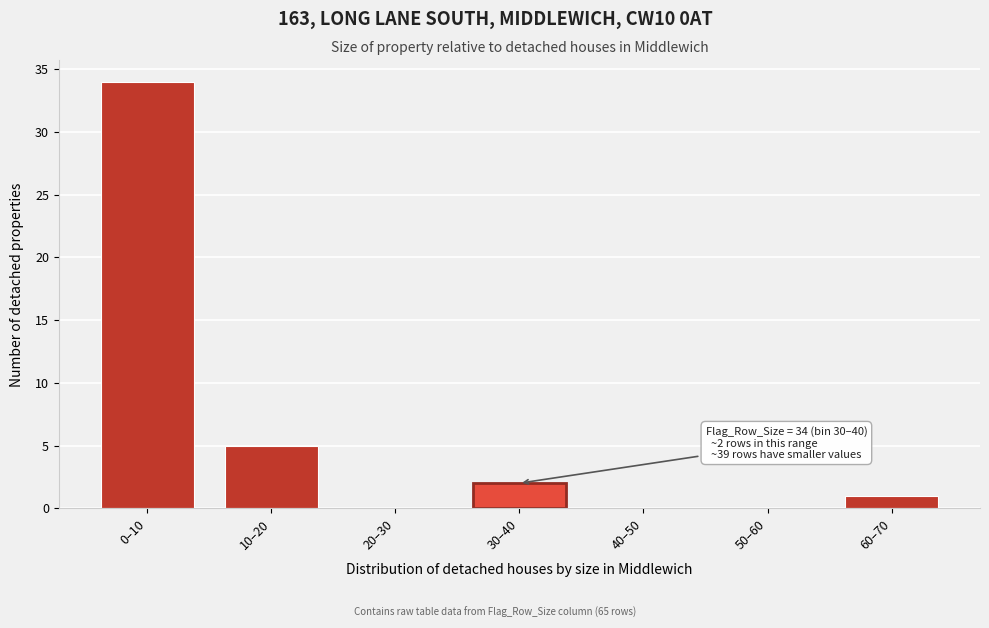

Reading right to left, list all the values displayed in this chart.

60–70=1	50–60=0	40–50=0	30–40=2	20–30=0	10–20=5	0–10=34